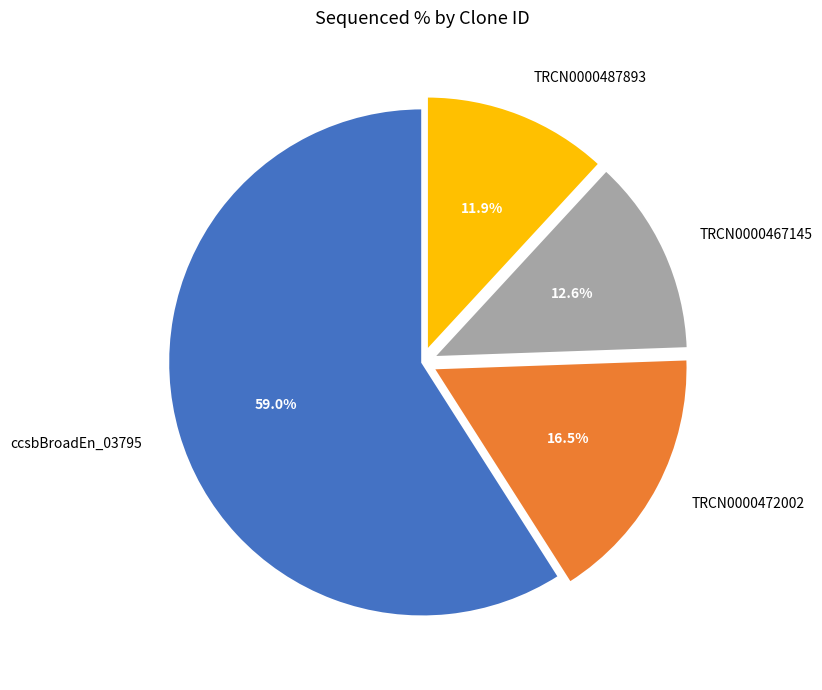

Which slice represents more than half of the pie?

ccsbBroadEn_03795